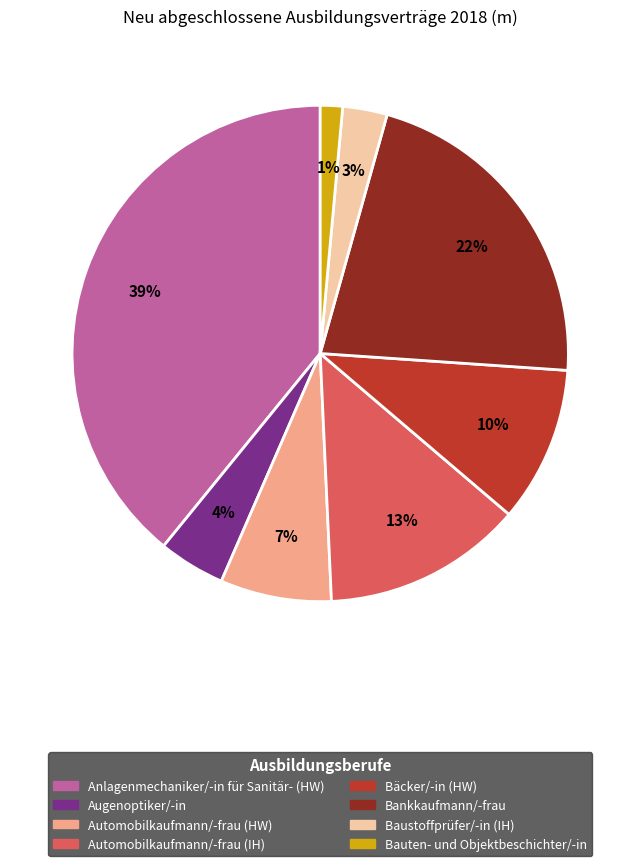

What is the smallest slice in the pie chart?

Bauten- und Objektbeschichter/-in